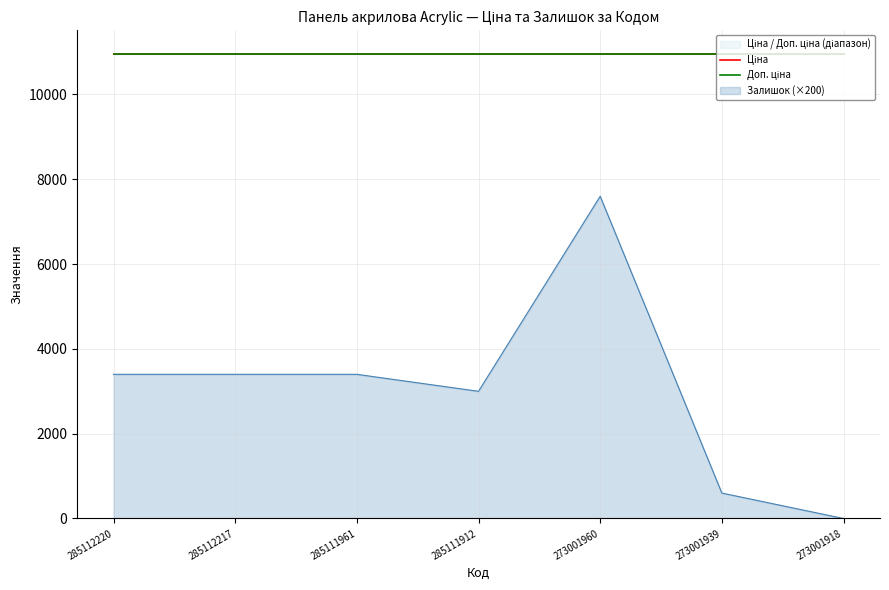

What is the spread (max minus min) of values at 273001960?

10926.4